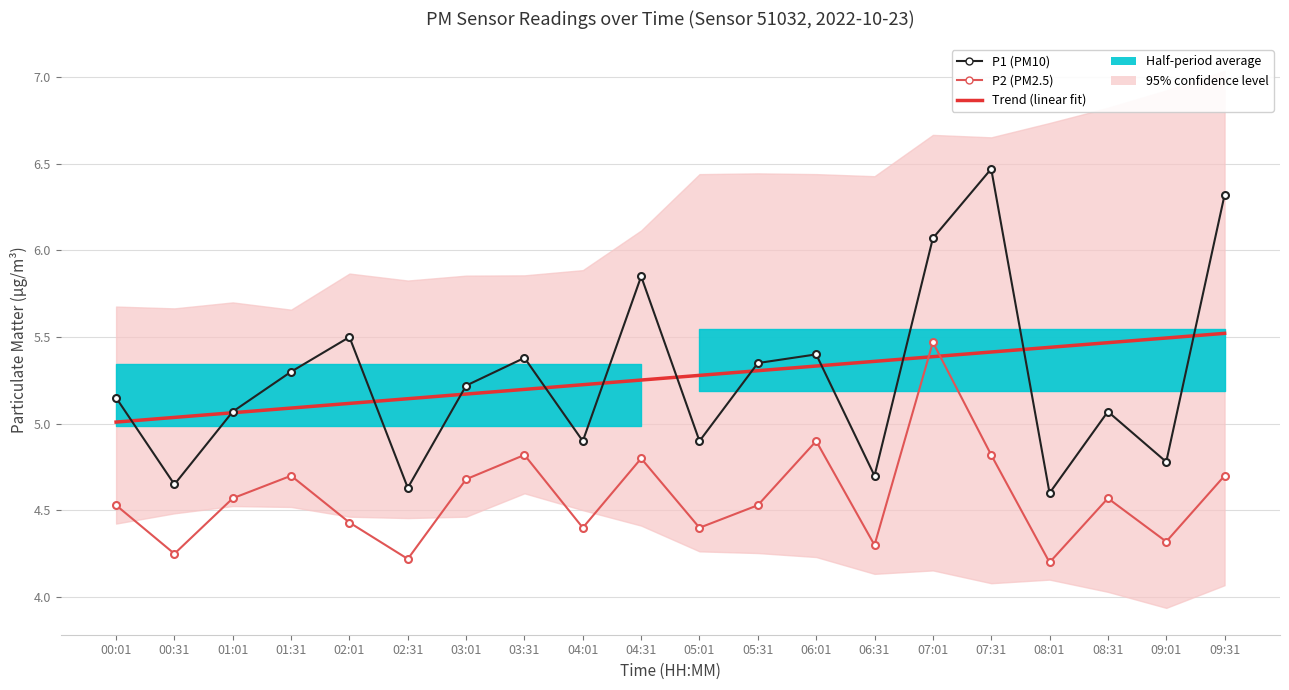

Which series has the largest total across all categories?

Trend (linear fit)